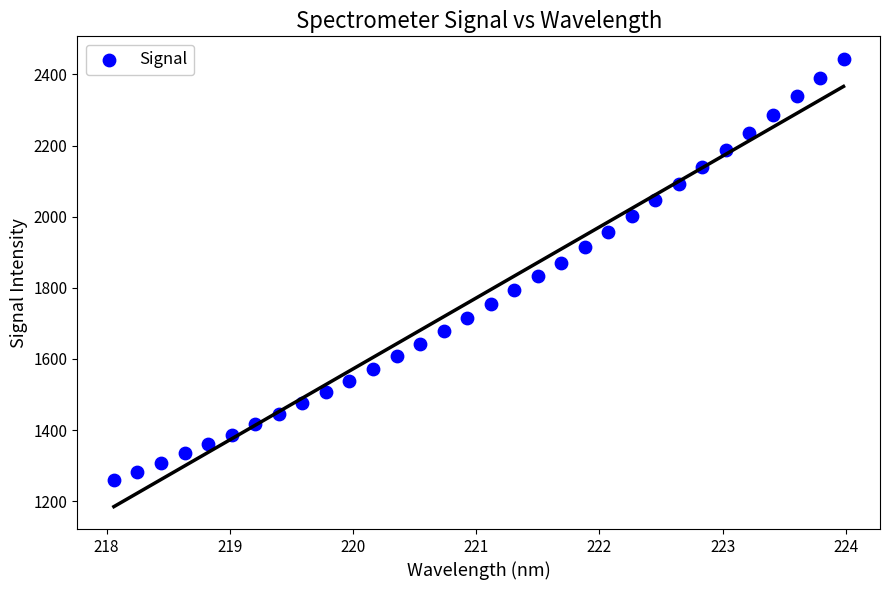

What is the range of X values (max minus min)?

5.9